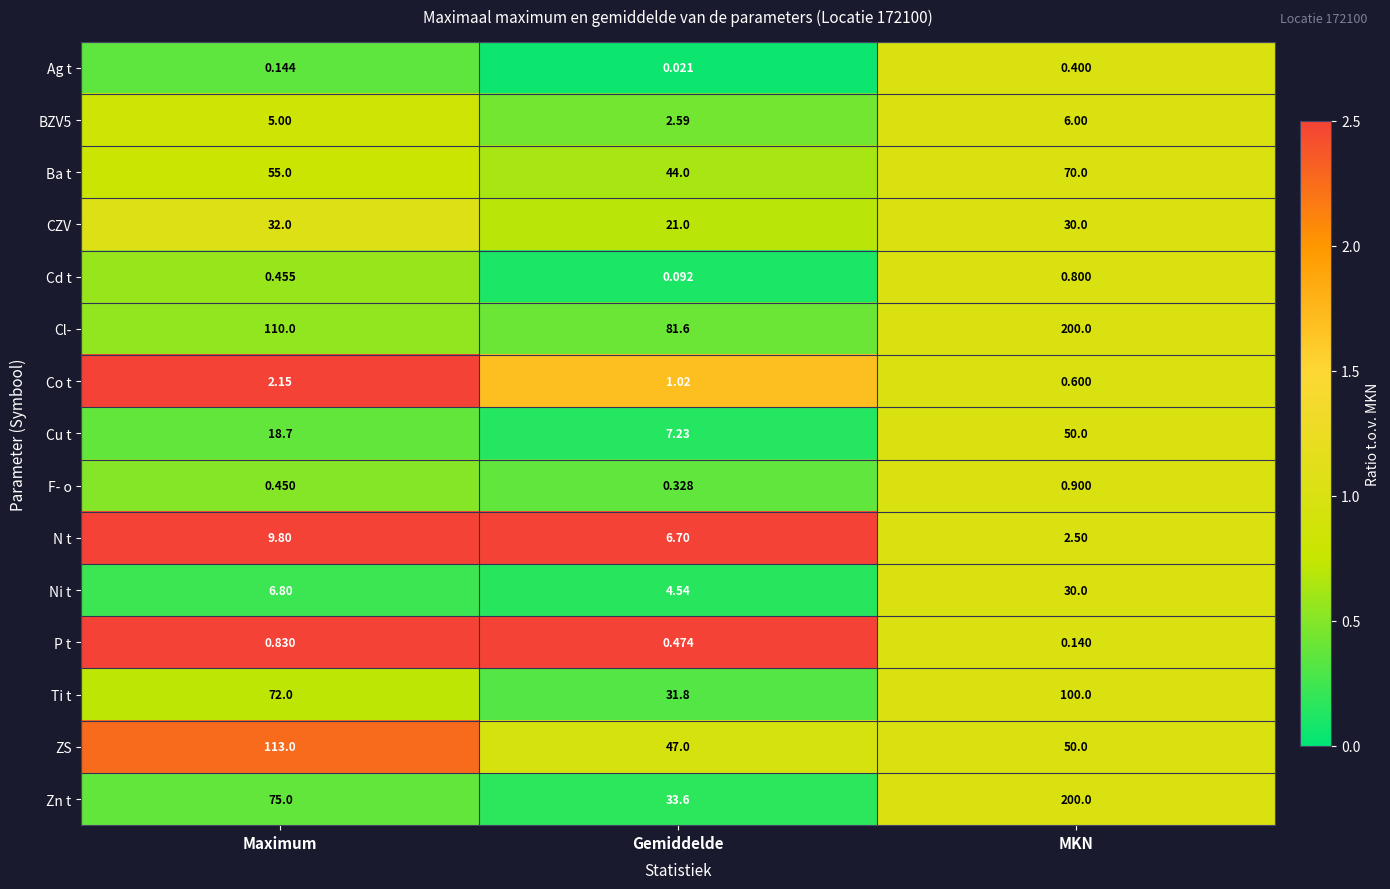

At which category is the sum across all series the highest?

MKN